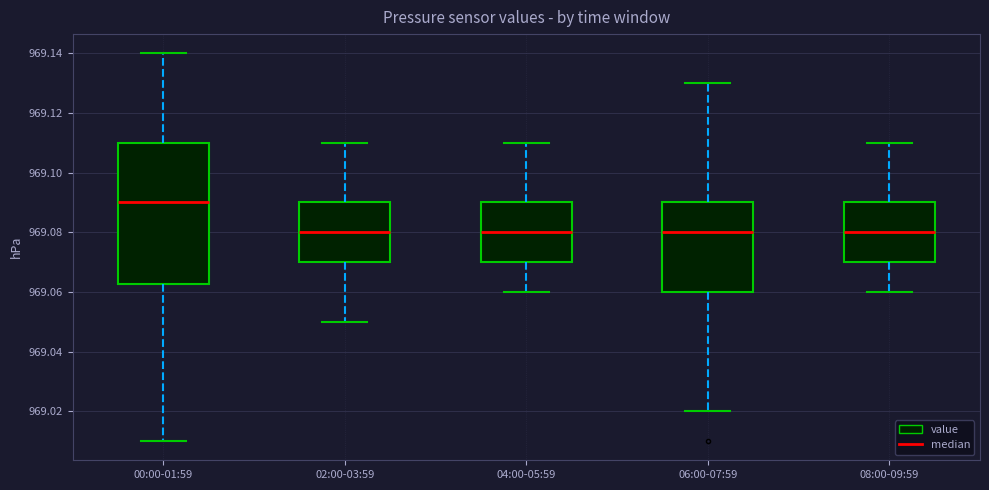

Which box has the highest median line?

00:00-01:59